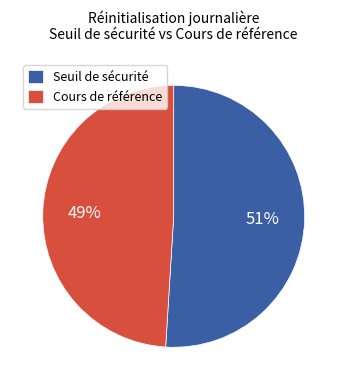

How many segments does this pie chart have?

2